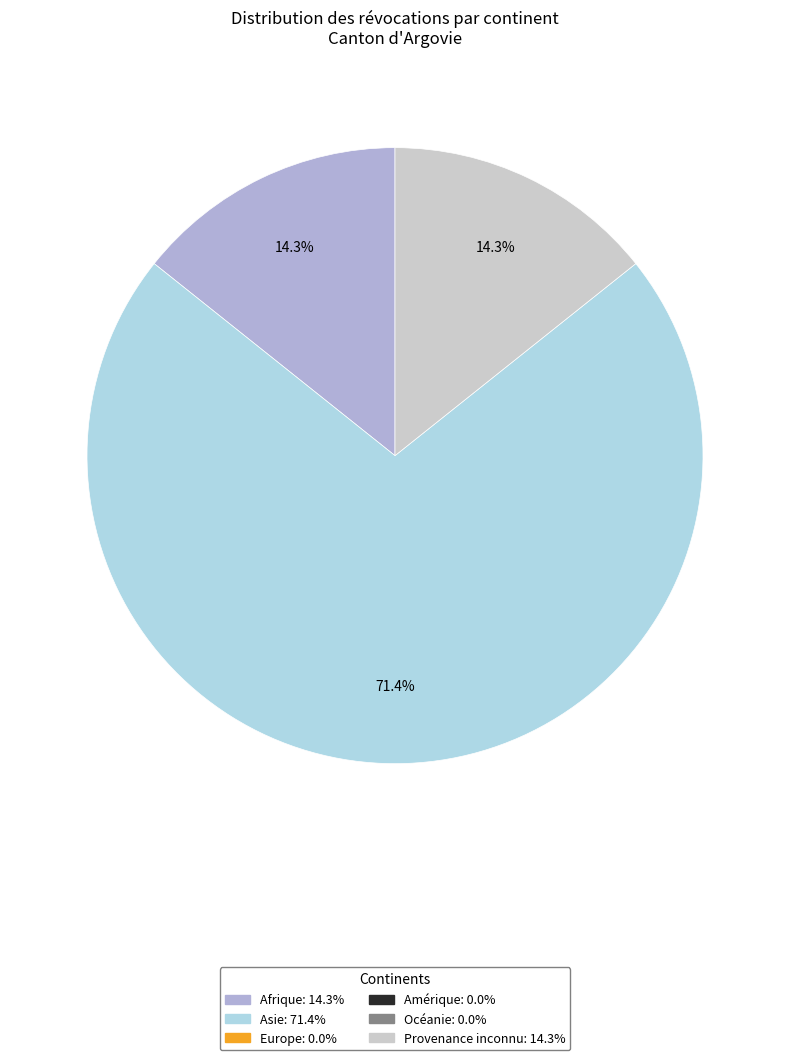

Does any single category account for the majority?

Yes